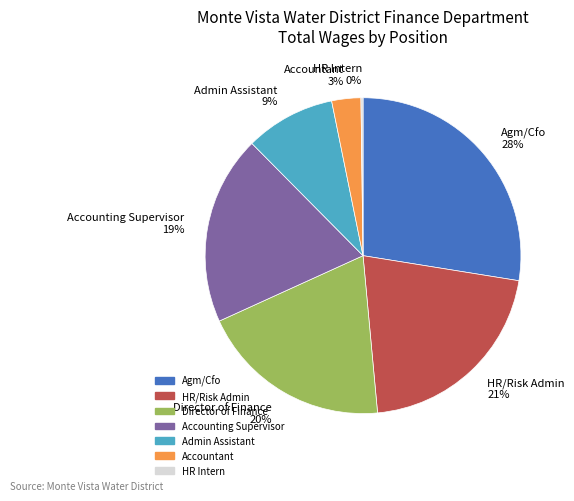

To the nearest percent, what portion does Accounting Supervisor 19% represent?

19%